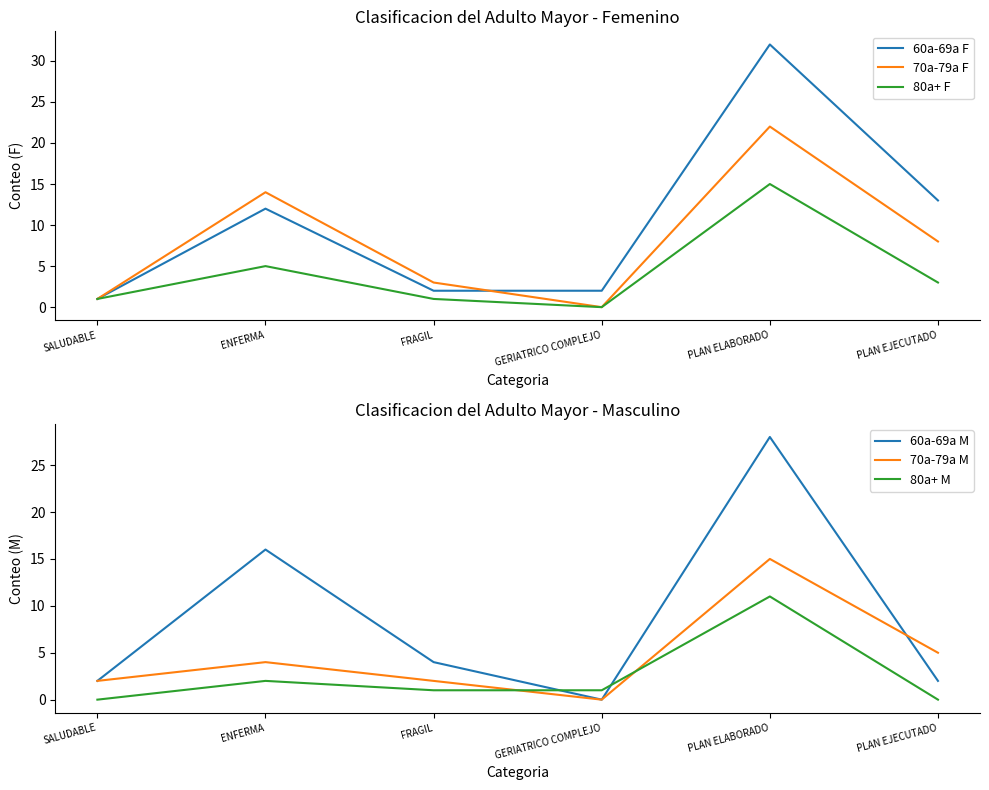

Between SALUDABLE and ENFERMA, which series saw the biggest shift?

60a-69a M